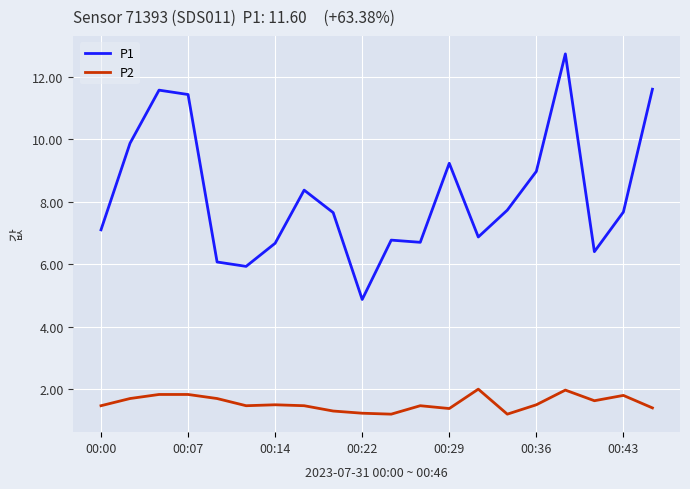

Which series has the largest total across all categories?

P1